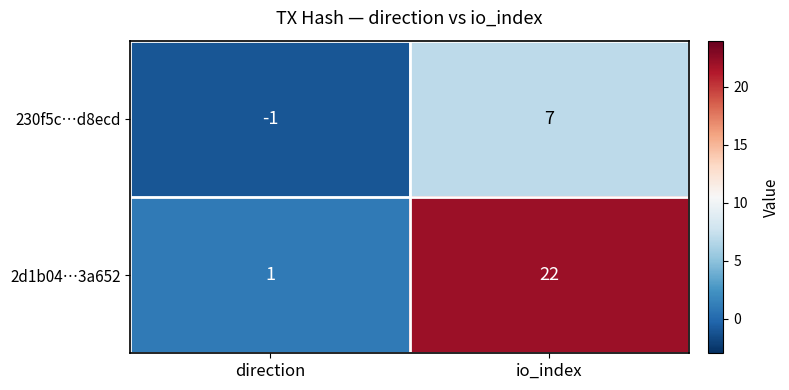

What is the highest value of the 2d1b04…3a652 series?

22